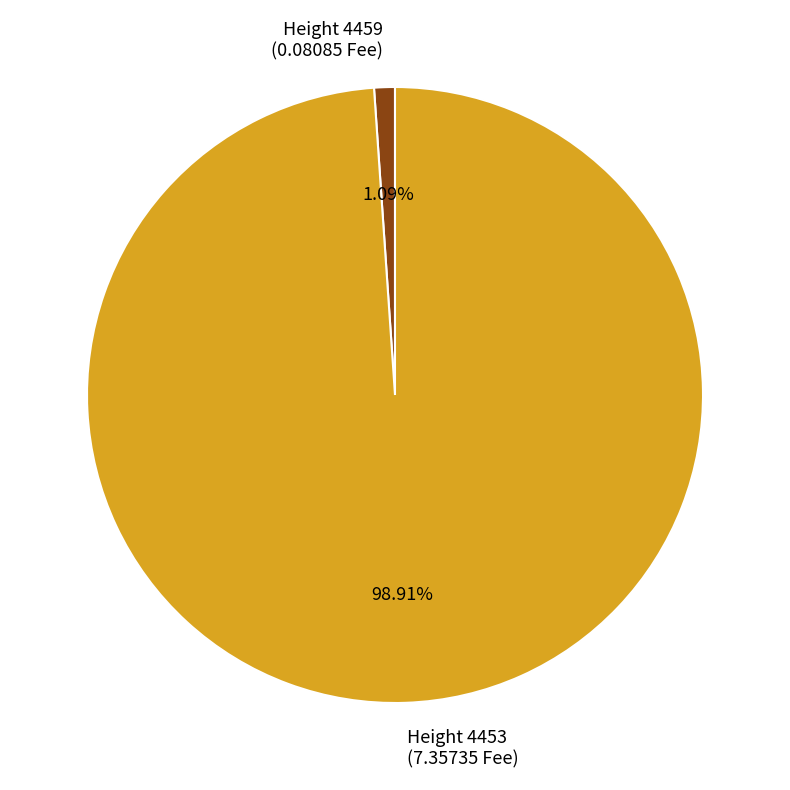

Is the sum of Height 4459 (0.08085 Fee) and Height 4453 (7.35735 Fee) greater than half?

Yes